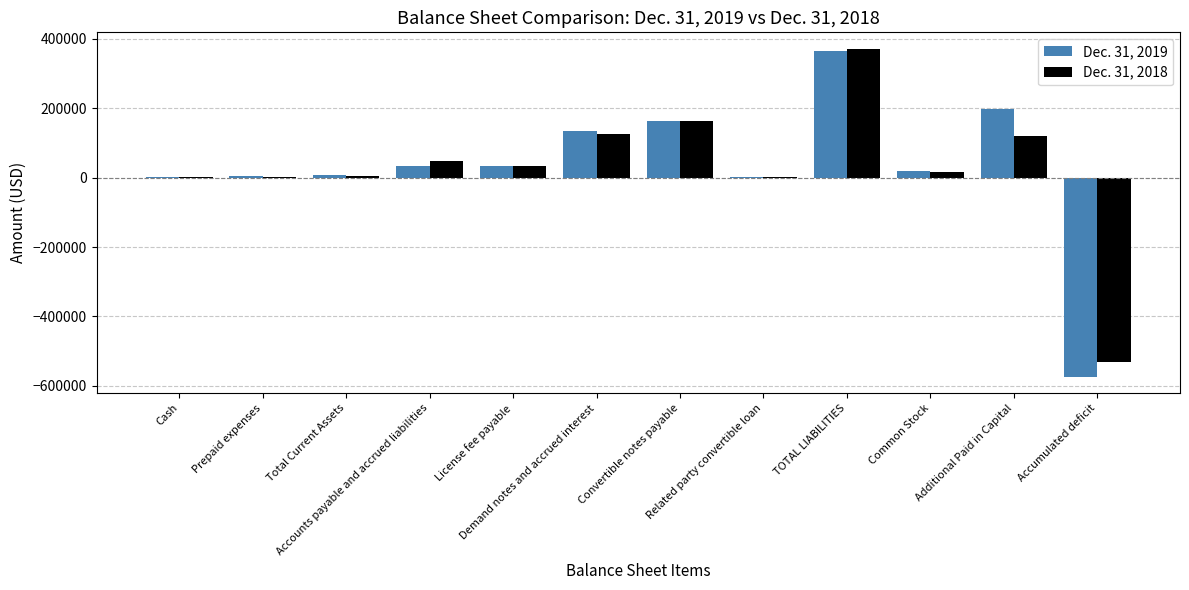

What is the maximum value shown in the chart?

371657